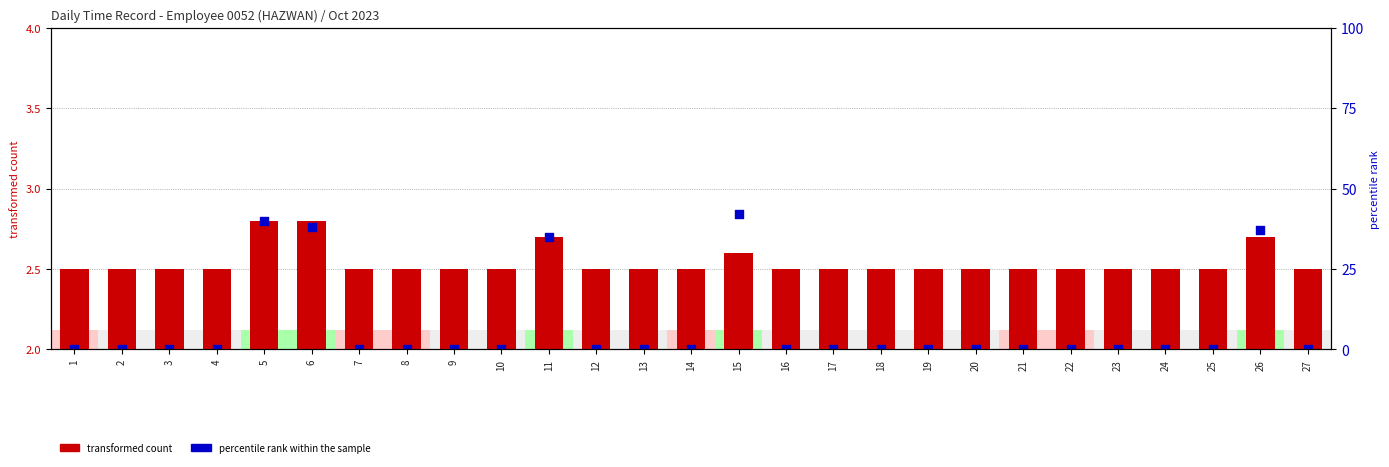

Which series has the largest Y range (max minus min)?

percentile rank within the sample